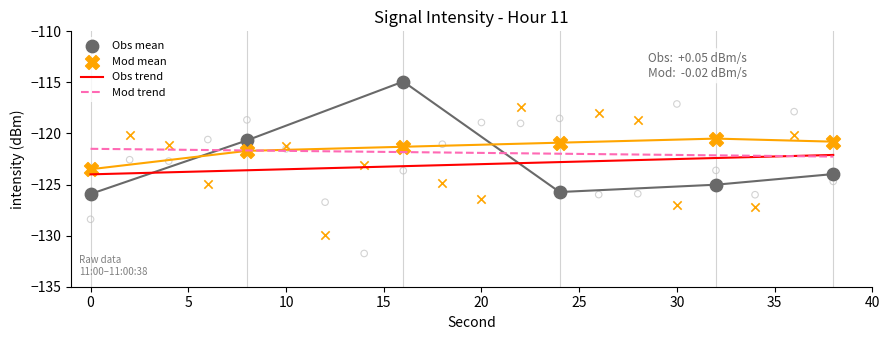

What is the change in value from 10 to 38?

-2.8